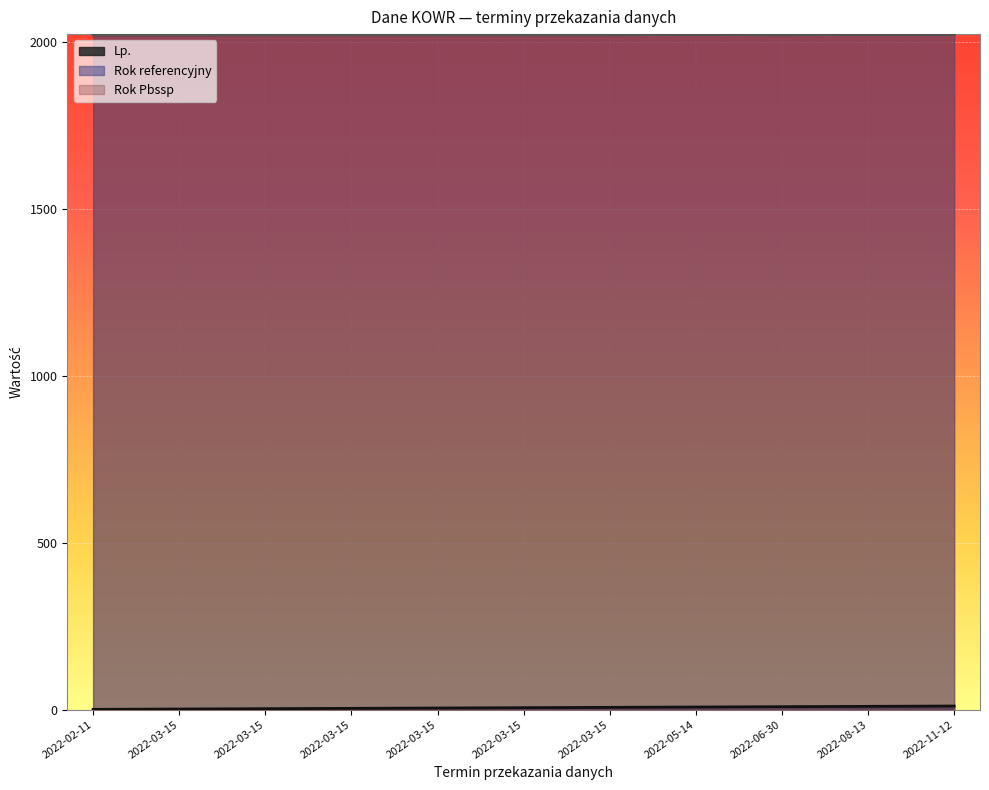

Reading right to left, extract all data points from this chart.

Lp.: 2022-11-12=11	2022-08-13=10	2022-06-30=9	2022-05-14=8	2022-03-15=7	2022-03-15=6	2022-03-15=5	2022-03-15=4	2022-03-15=3	2022-03-15=2	2022-02-11=1
Rok referencyjny: 2022-11-12=2022	2022-08-13=2022	2022-06-30=2021	2022-05-14=2022	2022-03-15=2021	2022-03-15=2021	2022-03-15=2021	2022-03-15=2021	2022-03-15=2021	2022-03-15=2021	2022-02-11=2021
Rok Pbssp: 2022-11-12=2022	2022-08-13=2022	2022-06-30=2021	2022-05-14=2022	2022-03-15=2021	2022-03-15=2021	2022-03-15=2021	2022-03-15=2021	2022-03-15=2021	2022-03-15=2021	2022-02-11=2021